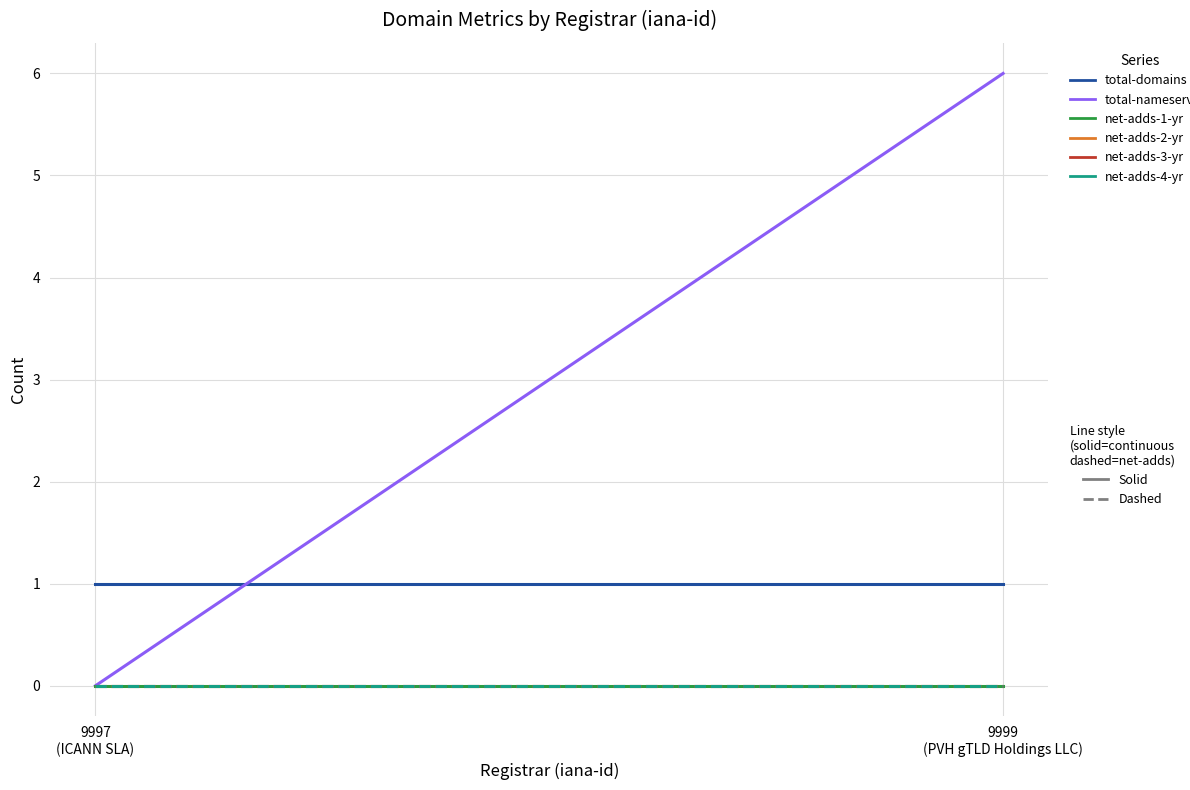

At which label does net-adds-4-yr reach its minimum?

9997
(ICANN SLA)